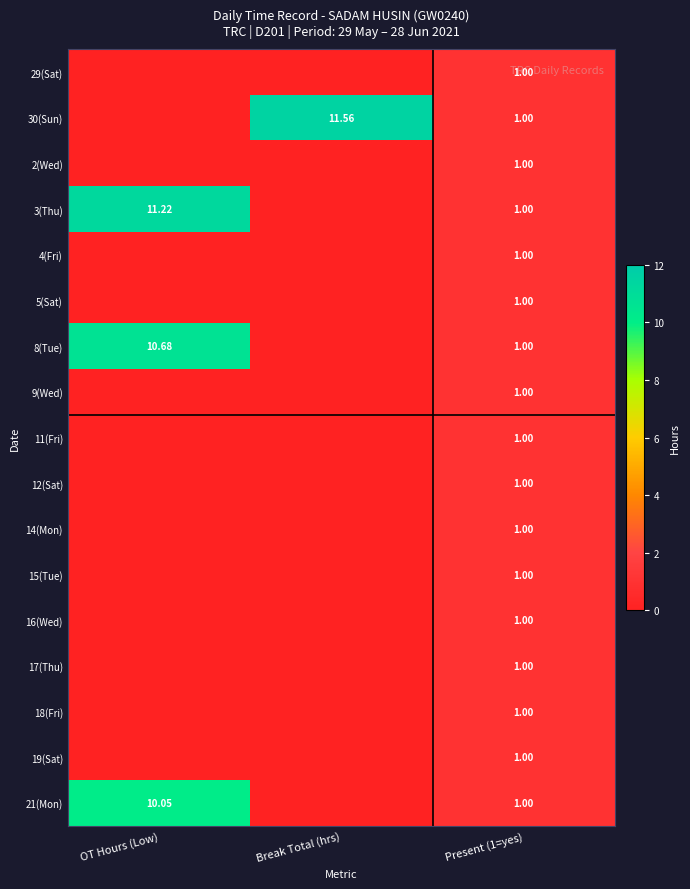

Is the value of 21(Mon) at Present (1=yes) greater than the value of 8(Tue) at Break Total (hrs)?

Yes